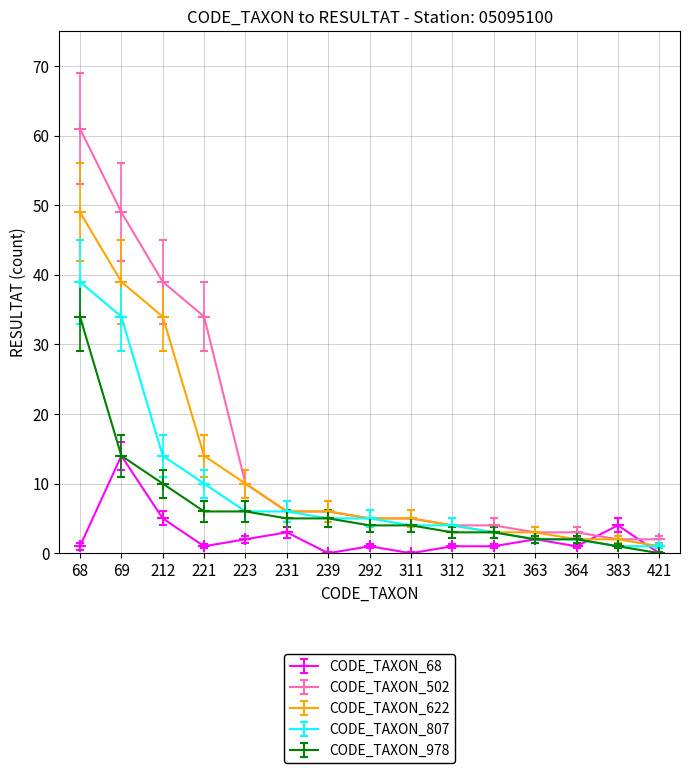

What is the difference between the maximum and second lowest values in the CODE_TAXON_978 series?

33